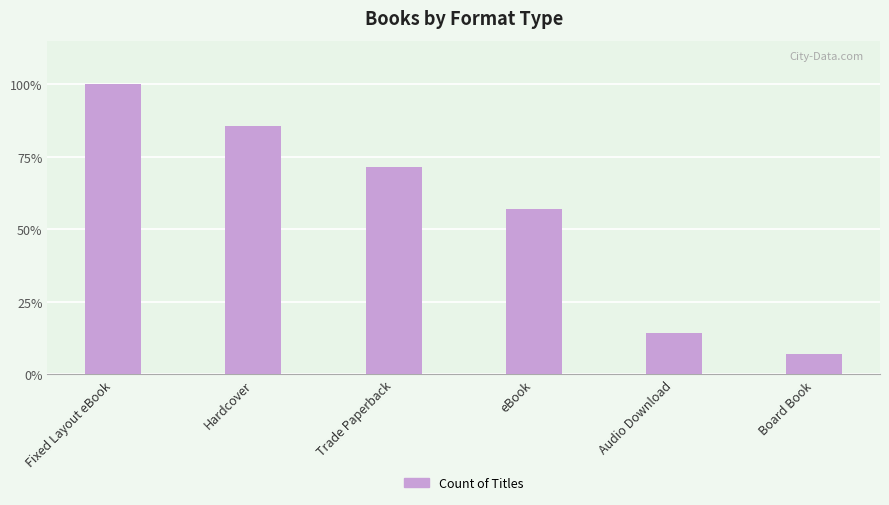

Between Audio Download and Board Book, which is larger?

Audio Download